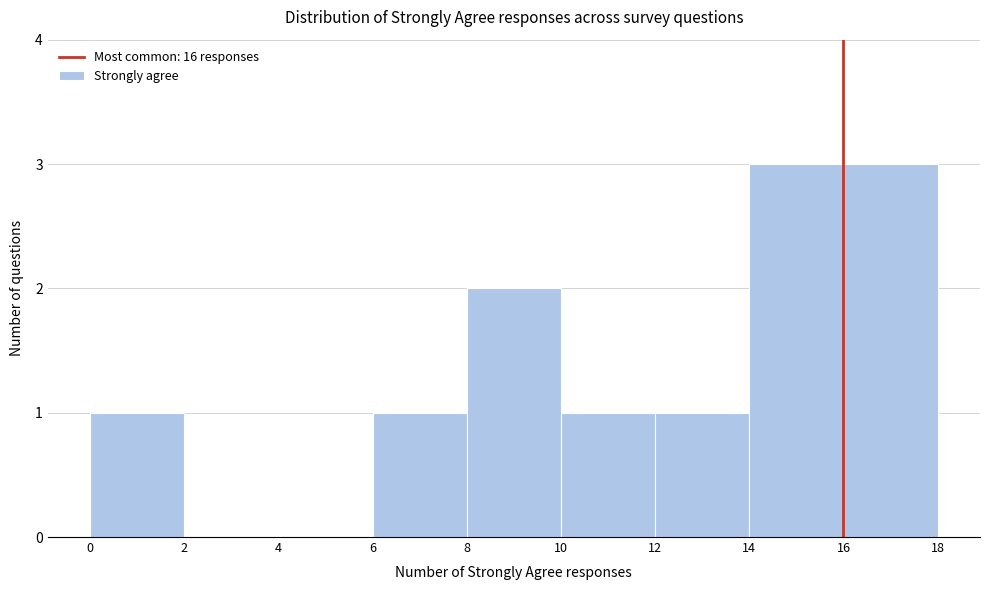

What is the height of the bar covering 10 to 12 on the x-axis? The values are not printed on the chart, so give them approximately, as read against the axis.

1